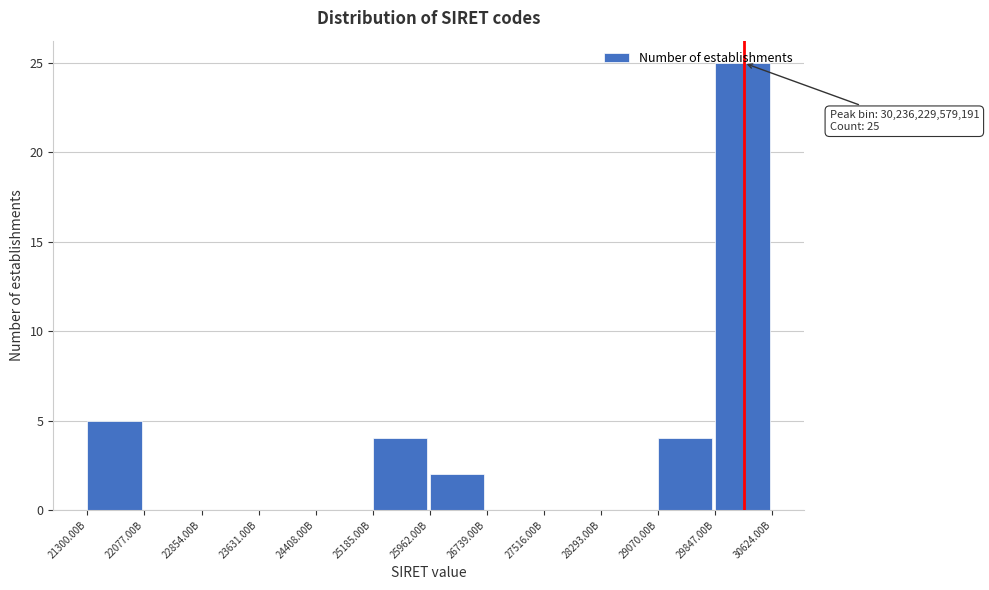

True or false: the data shows 0 at 22854.00B.

True